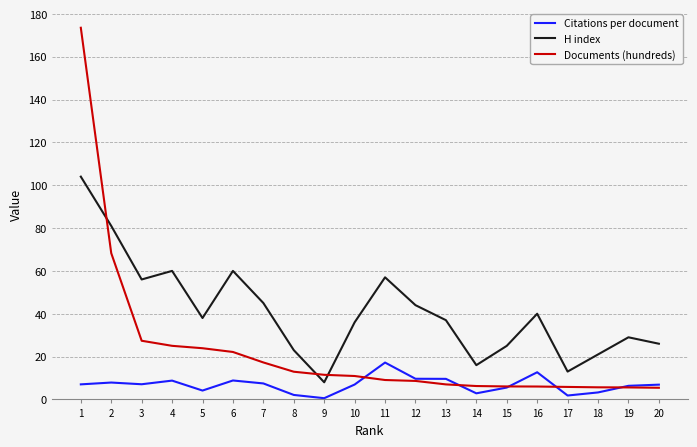

Between which two adjacent categories do Documents (hundreds) and Citations per document first intersect?

10 and 11